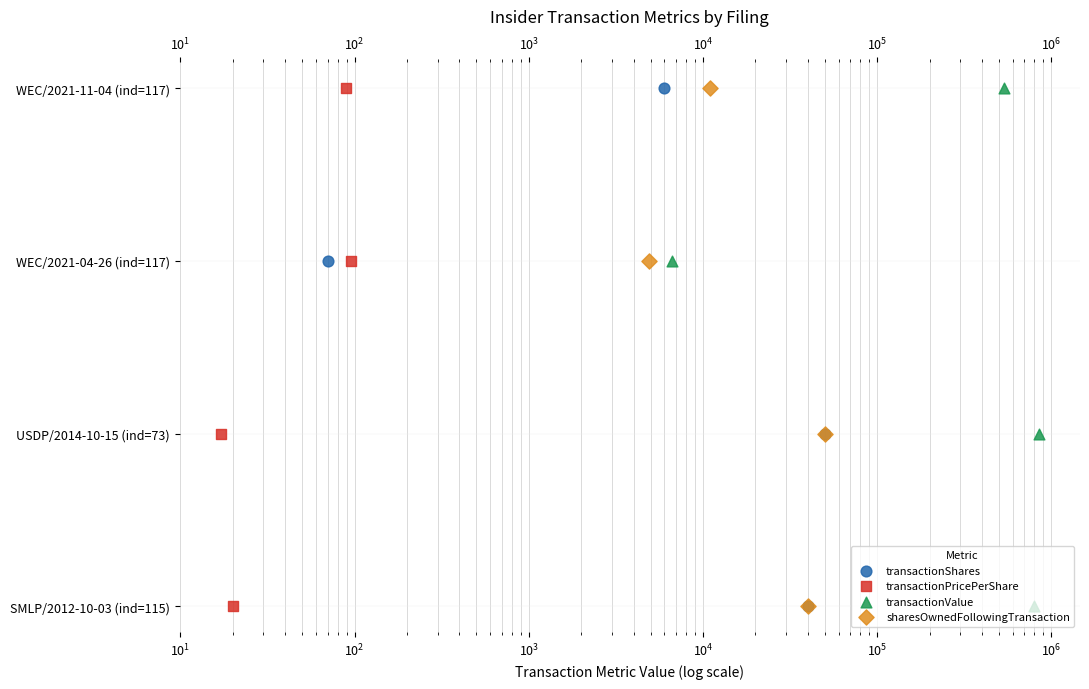

Which series reaches the maximum Y coordinate?

transactionShares